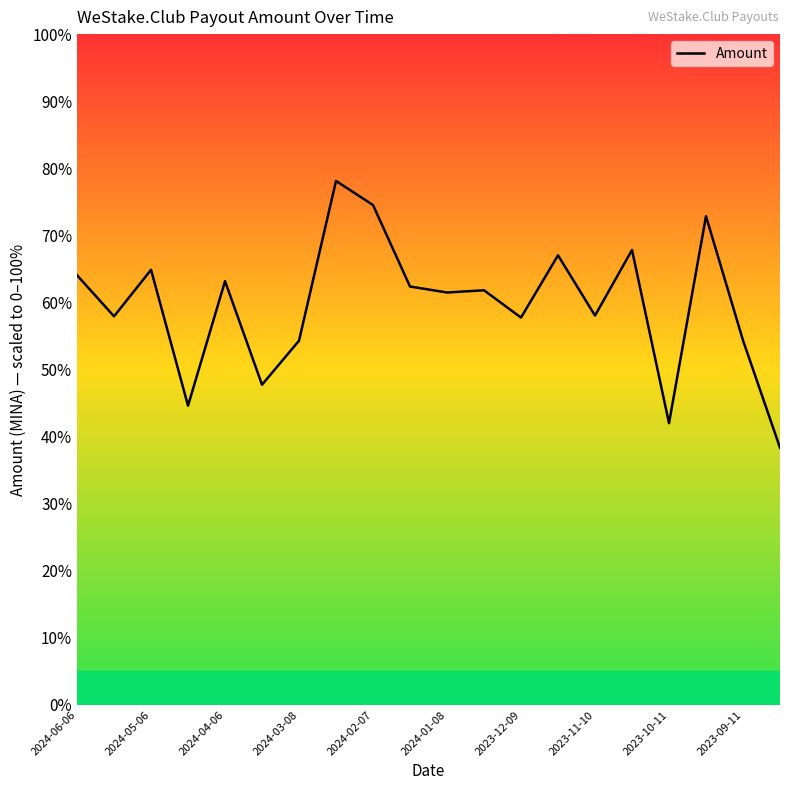

What is the maximum value shown in the chart?

78.1